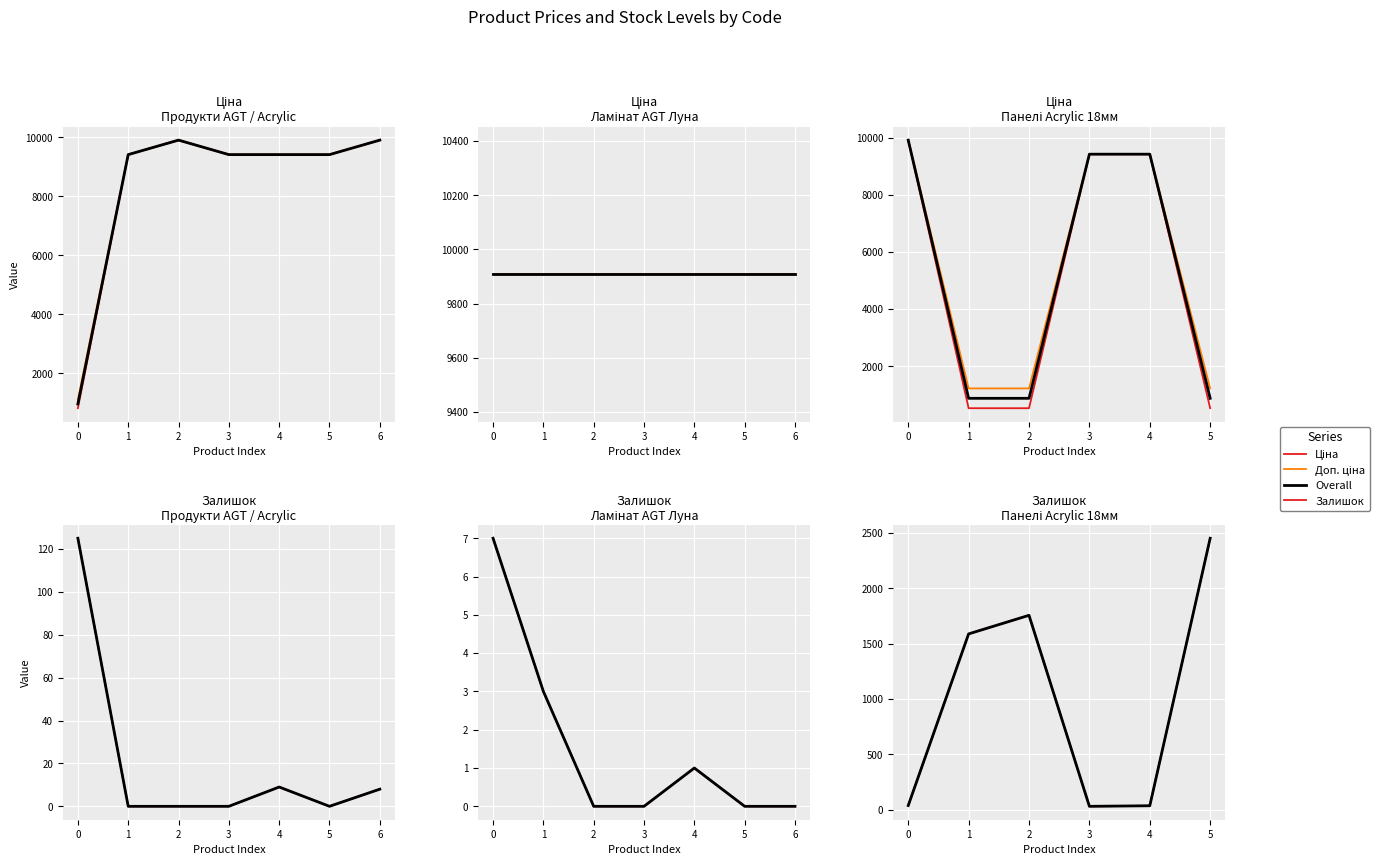

How many distinct data groups are displayed?

4